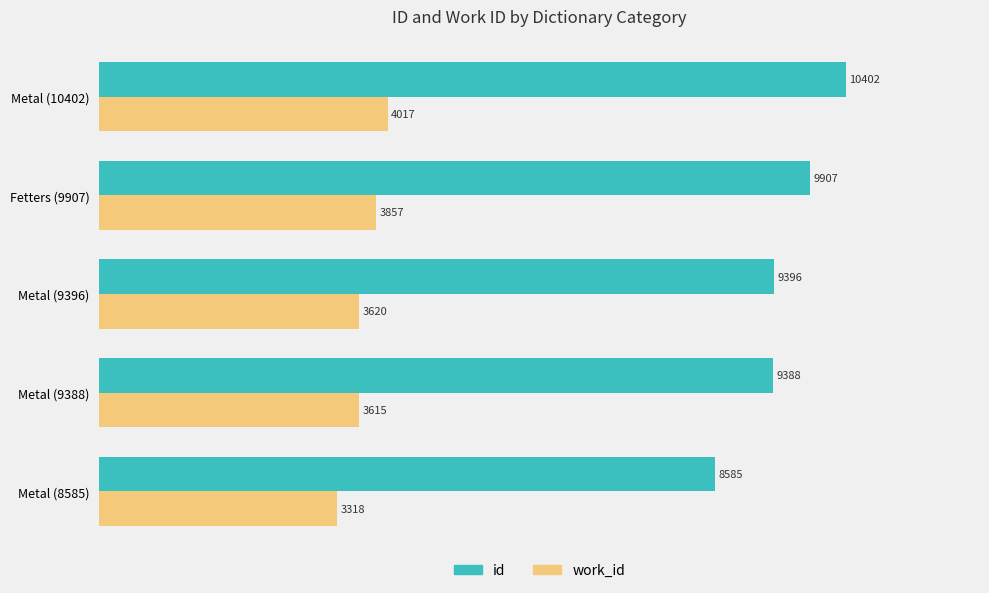

Rank the series by their average value, from highest to lowest.

id, work_id